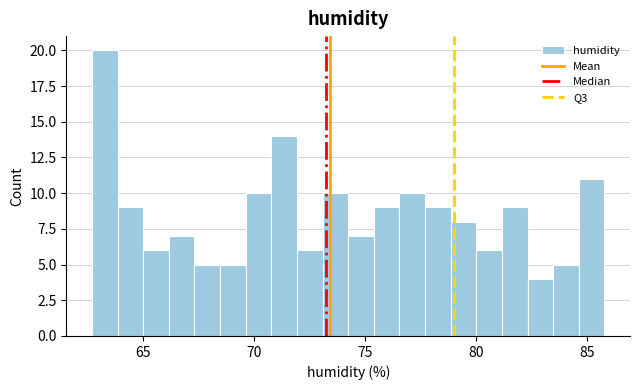

Around what value on the x-axis is the tallest bar? Give the approximate position of its centre, as read against the axis.

63.5